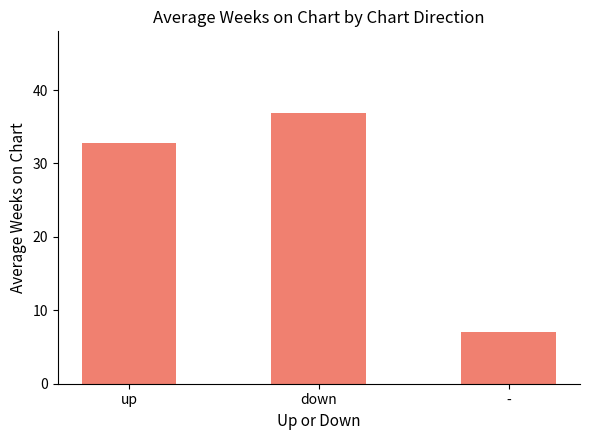

Where is the data nearest to the value 21?

up